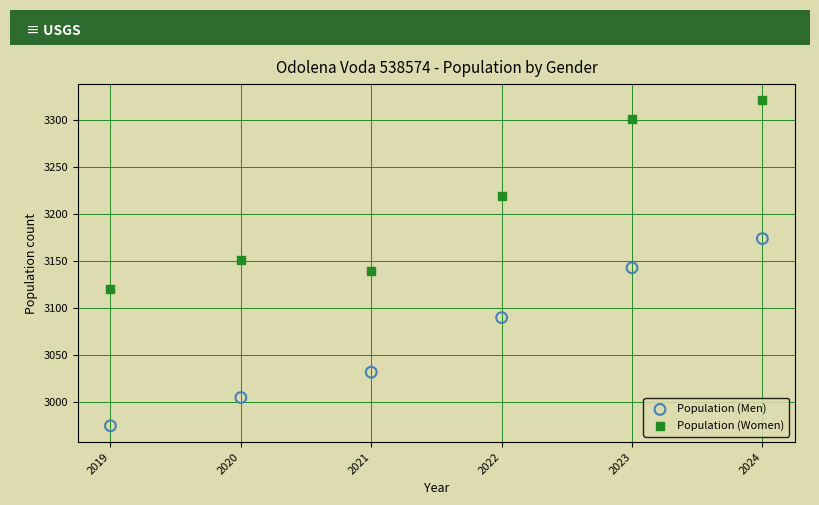

What is the X range (max minus min) for the scatter plot?

5